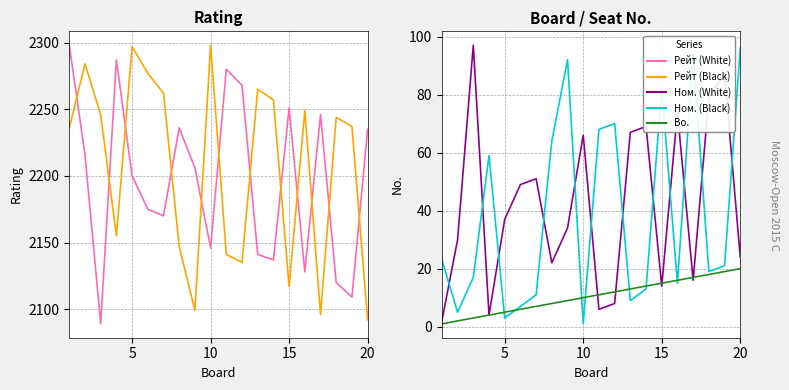

True or false: Рейт (White) and Bo. cross at least once.

False